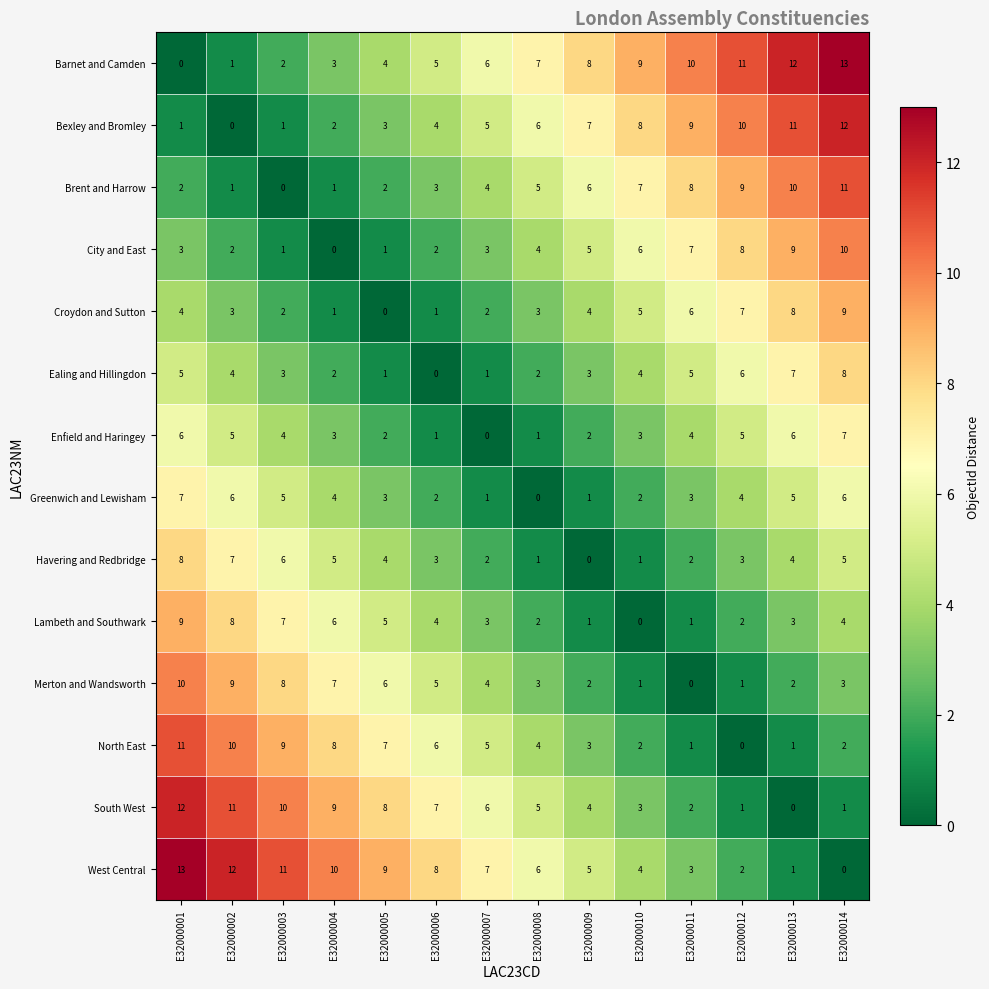

At which label does Bexley and Bromley reach its minimum?

E32000002